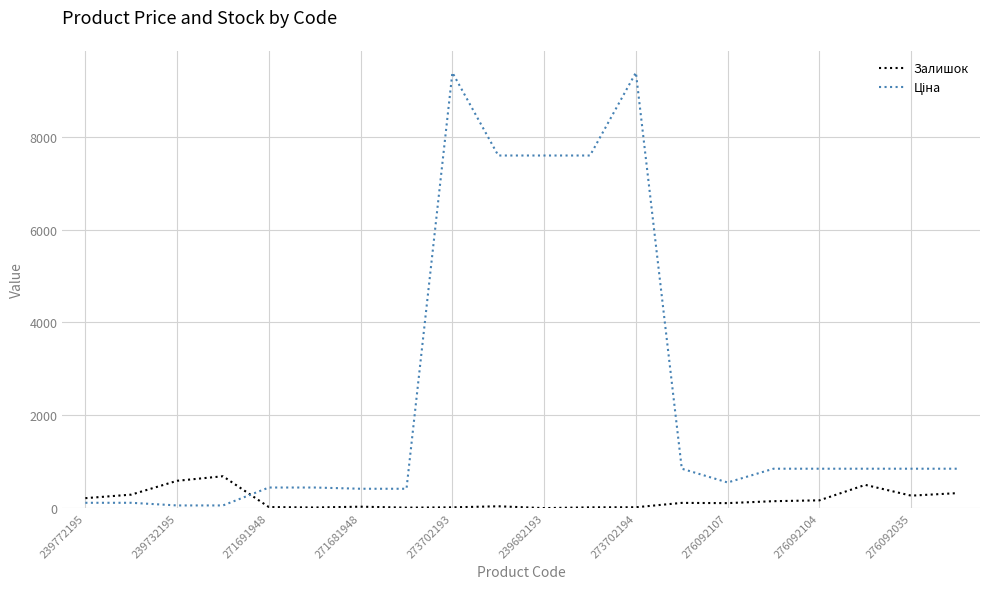

How many times do Залишок and Ціна cross each other?

1